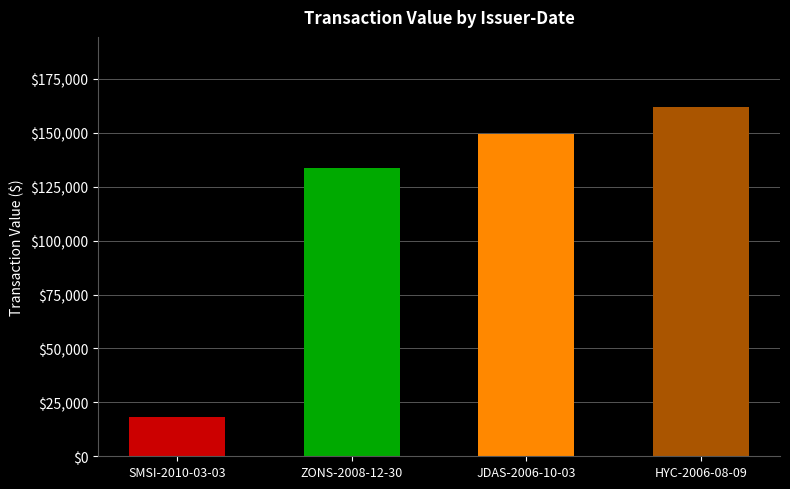

How many series are shown in this chart?

1